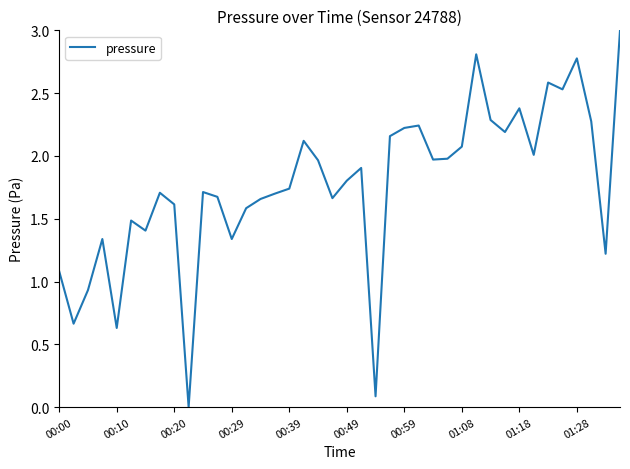

What is the greatest value displayed?

3.0